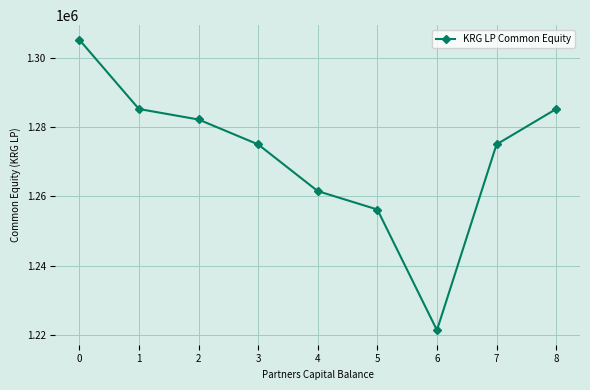

What is the value of the 3rd point from the left?

1282245